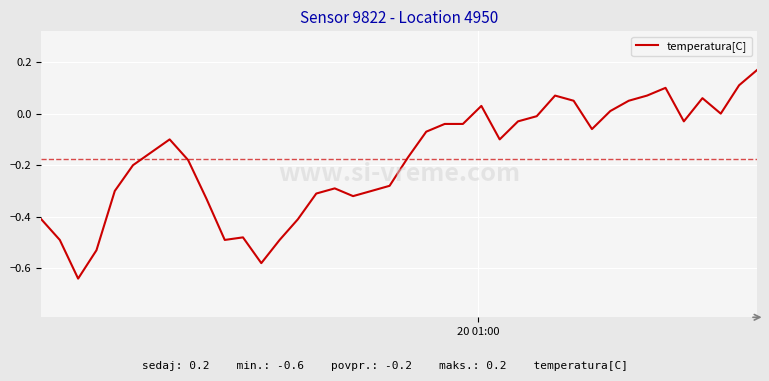

What is the difference between the maximum and minimum values?

0.8